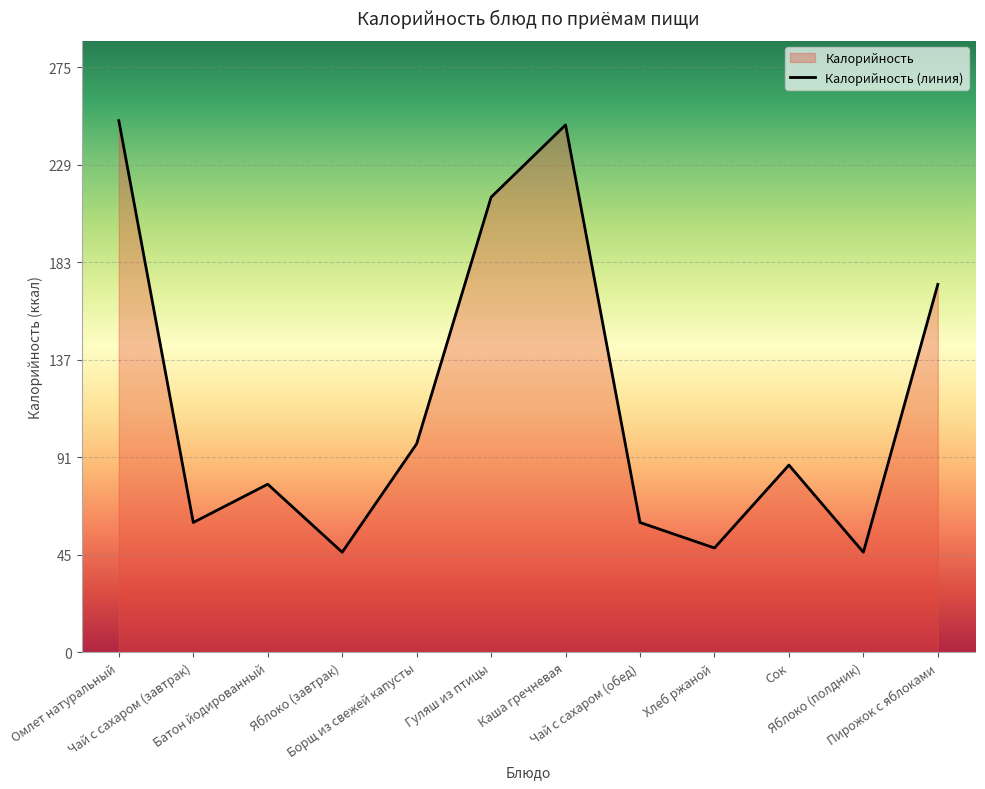

How many points are higher than both their immediate neighbors (excluding endpoints)?

3